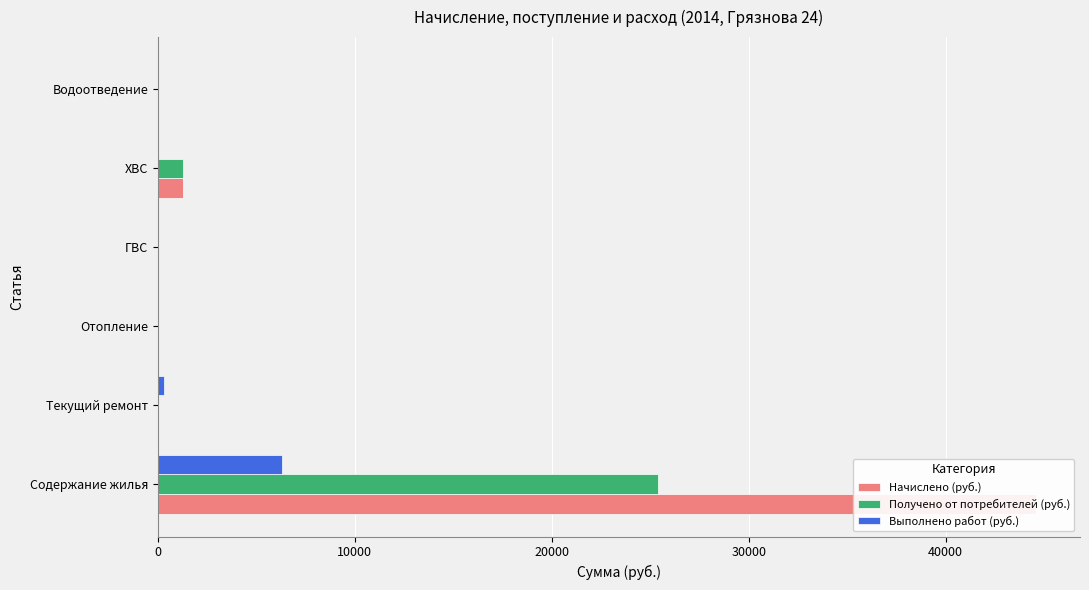

What is the difference between the second highest and minimum values in the Выполнено работ (руб.) series?

321.0